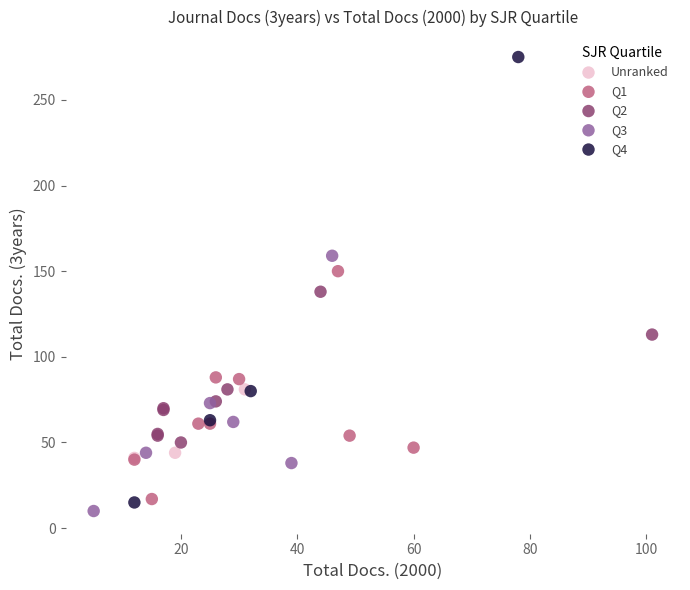

Which series contains the highest Y value?

Q4